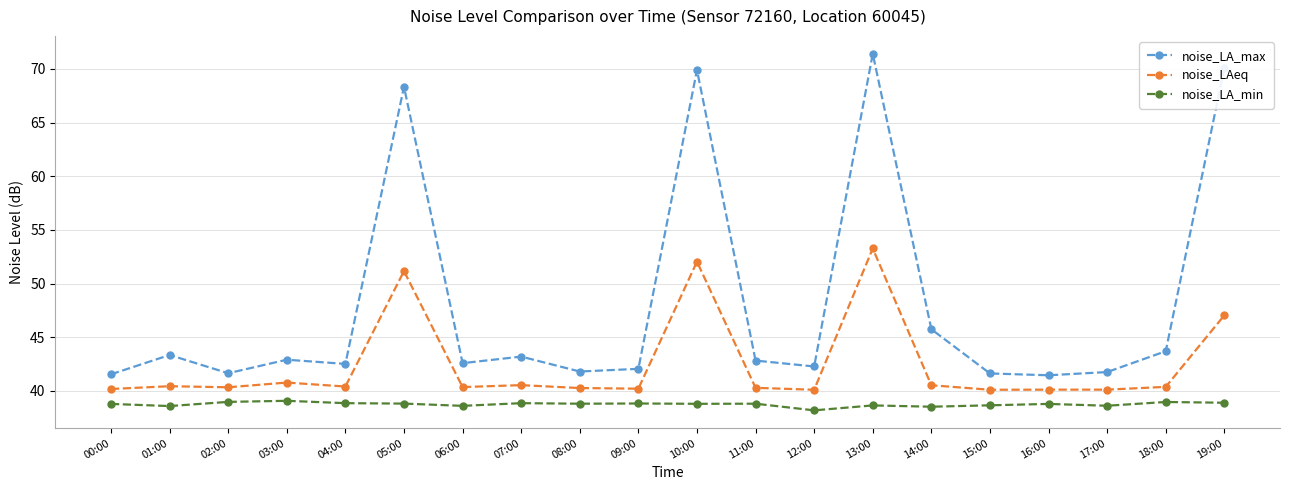

The value of noise_LAeq at 18:00 is 69.5. True or false?

False